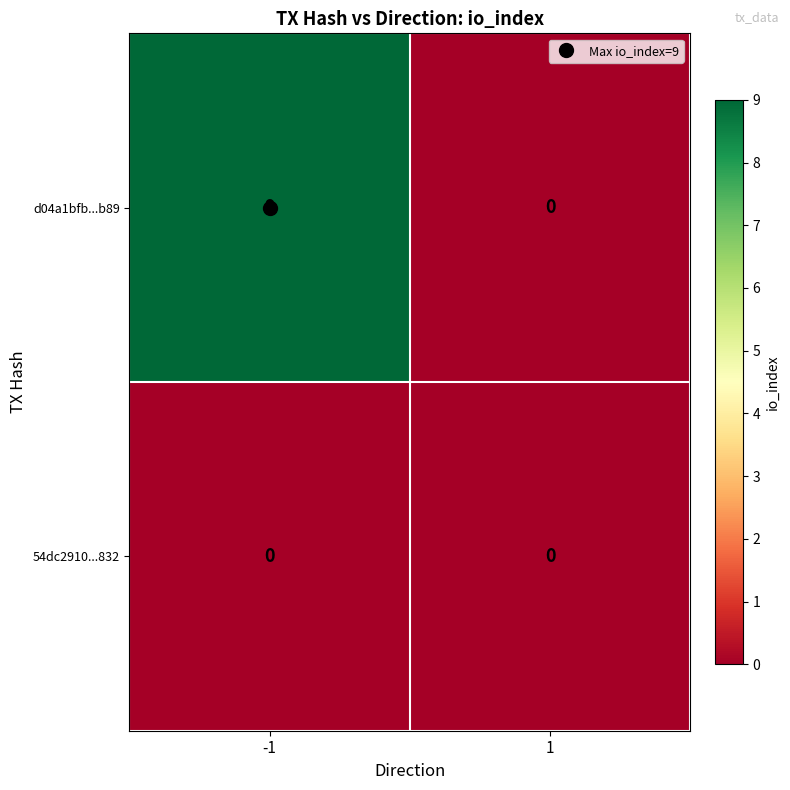

What is the maximum value for d04a1bfb...b89?

9